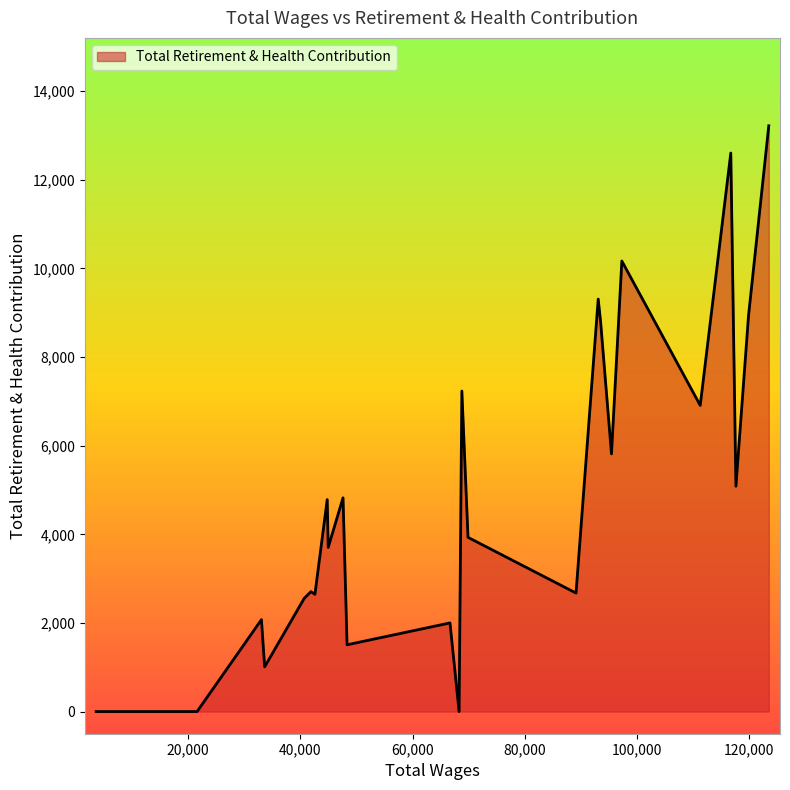

What is the maximum value shown in the chart?

13219